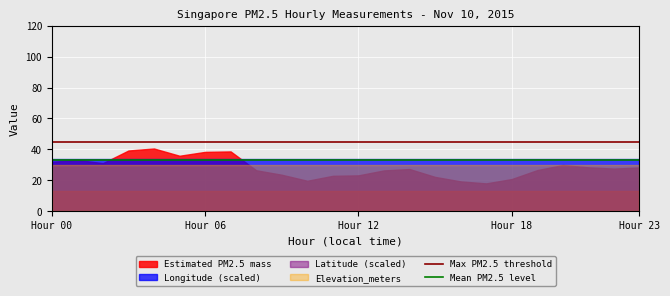

Which series has the widest spread of values?

Estimated PM2.5 mass